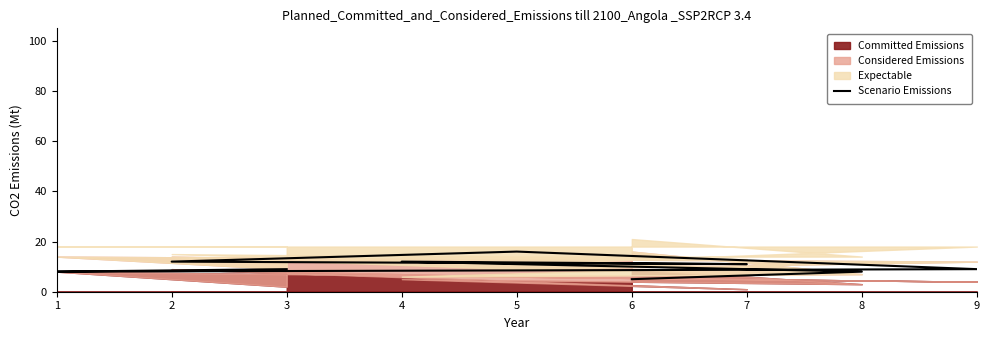

How many interior local peaks (higher than both neighbors) does the data have?

2